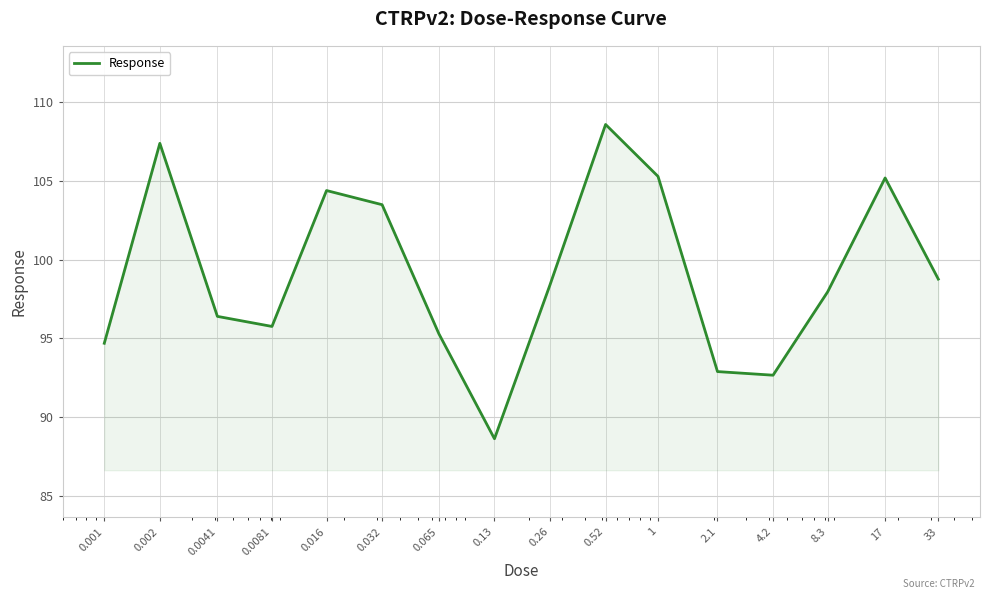

What is the maximum value shown in the chart?

108.6